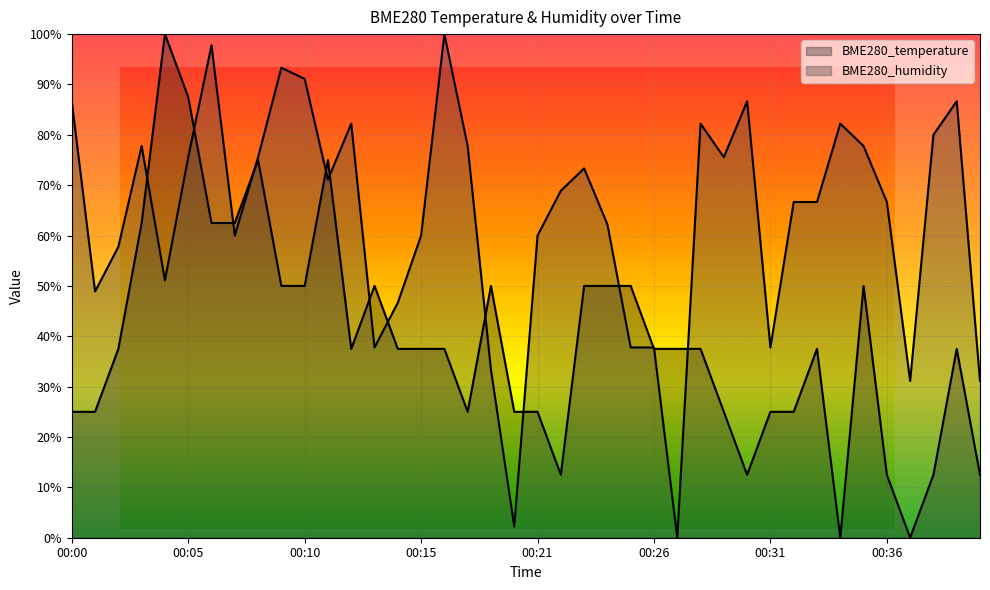

Which series has the widest spread of values?

BME280_temperature